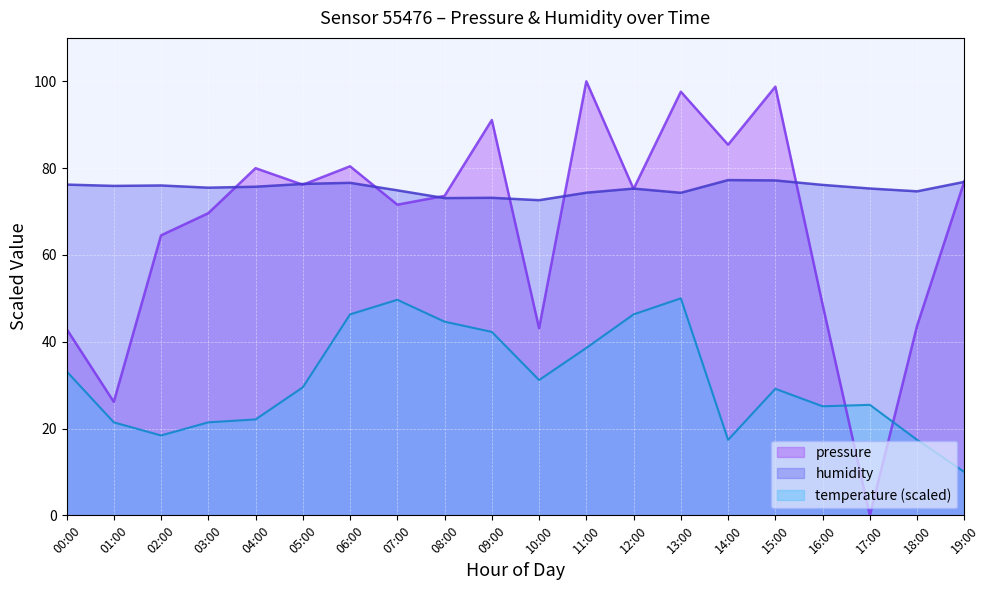

What is the label of the 11th point from the right?

09:00